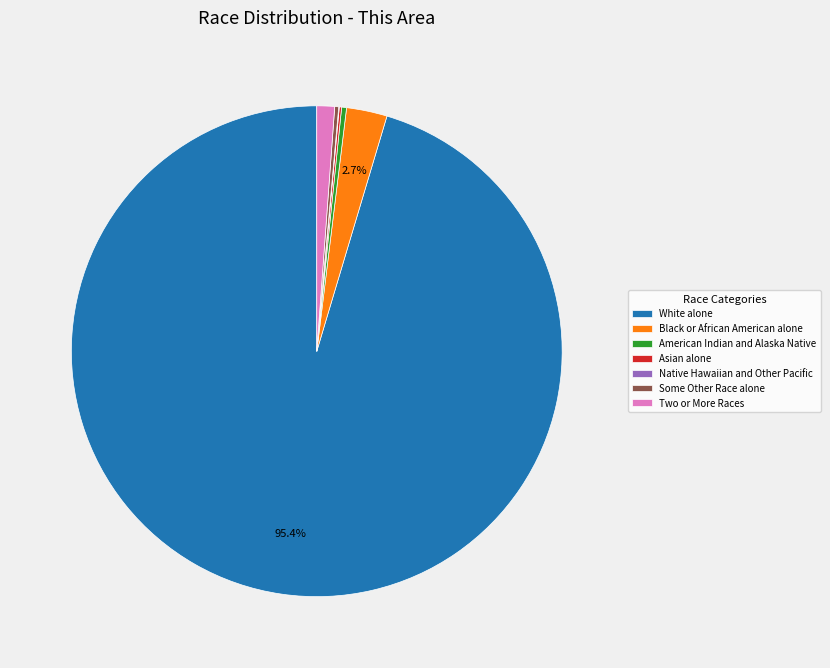

Which category has the biggest portion of the pie?

White alone